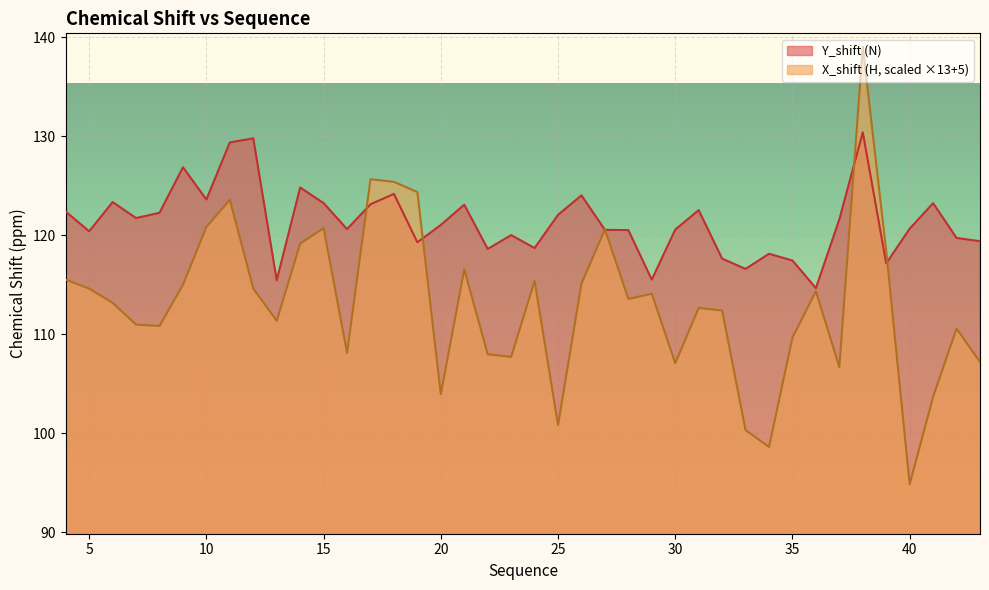

At which label is X_shift closest to 116?

4